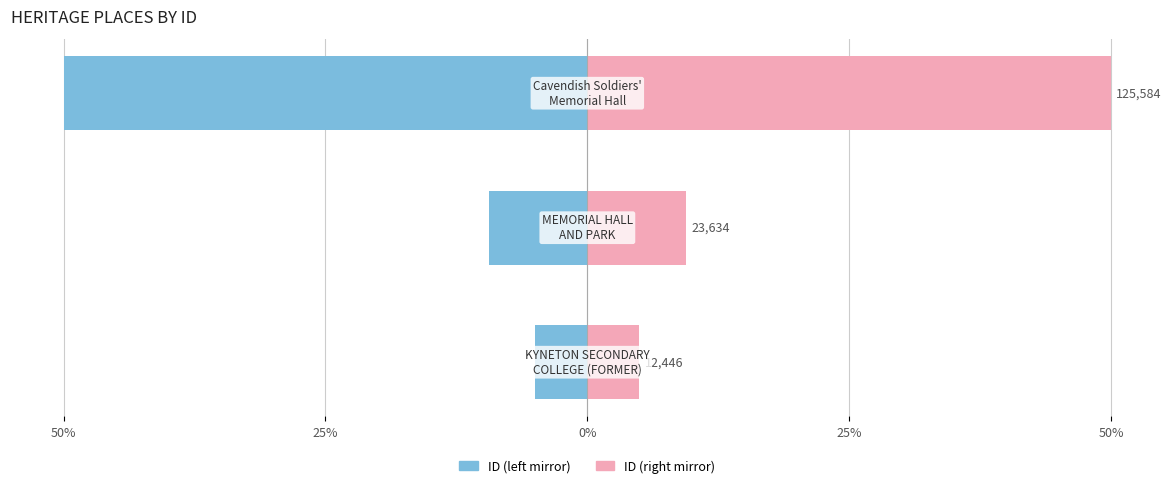

Which series has the widest spread of values?

ID (left)